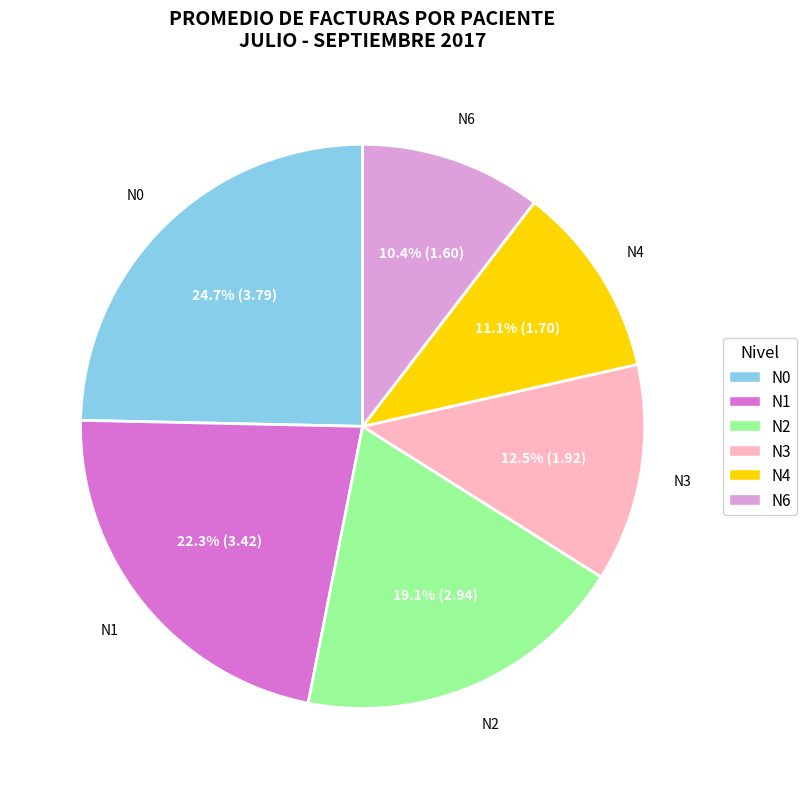

Count the number of slices in the pie.

6